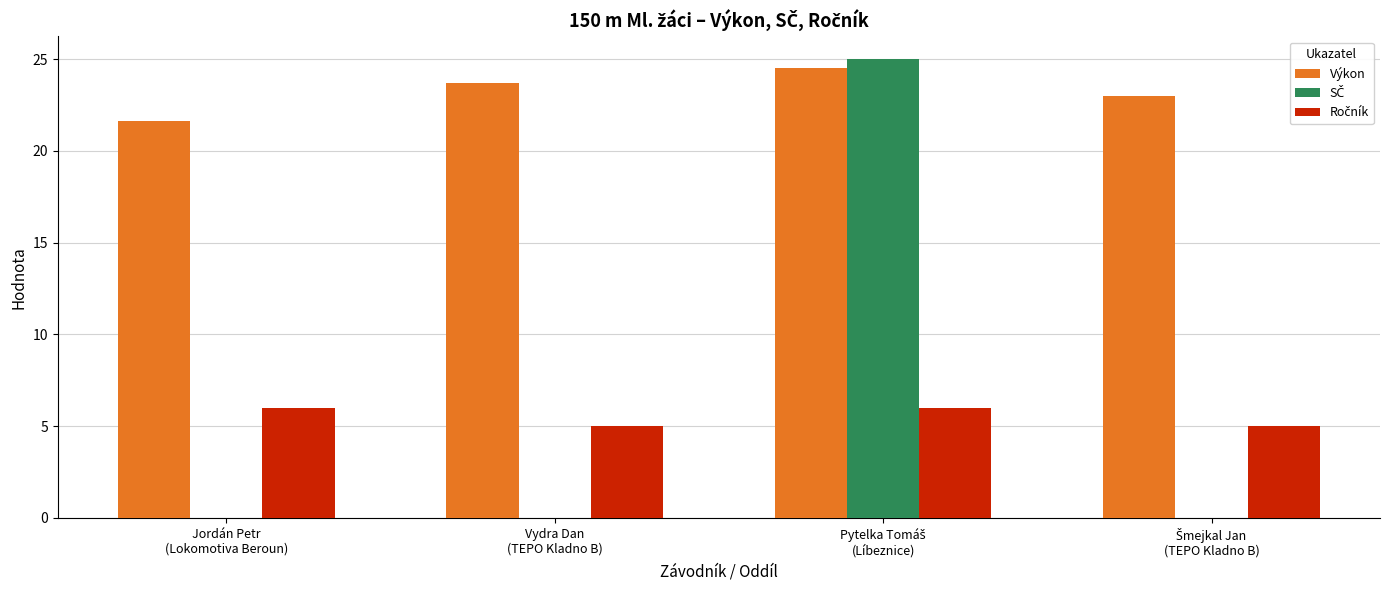

Which series has the largest total across all categories?

Výkon